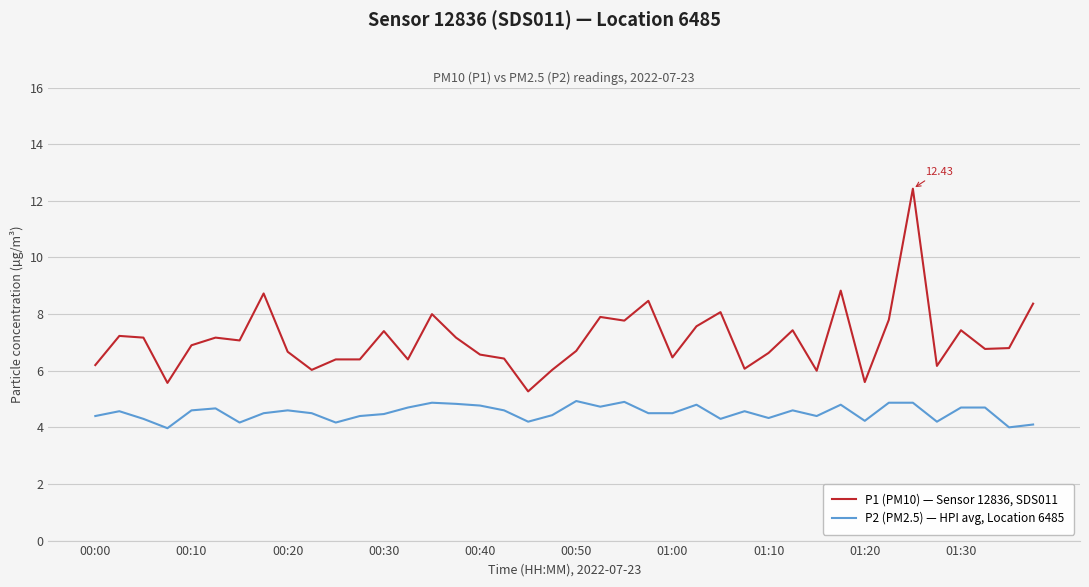

What is the difference between the maximum and second lowest values in the P2 (PM2.5) — HPI avg, Location 6485 series?

0.9